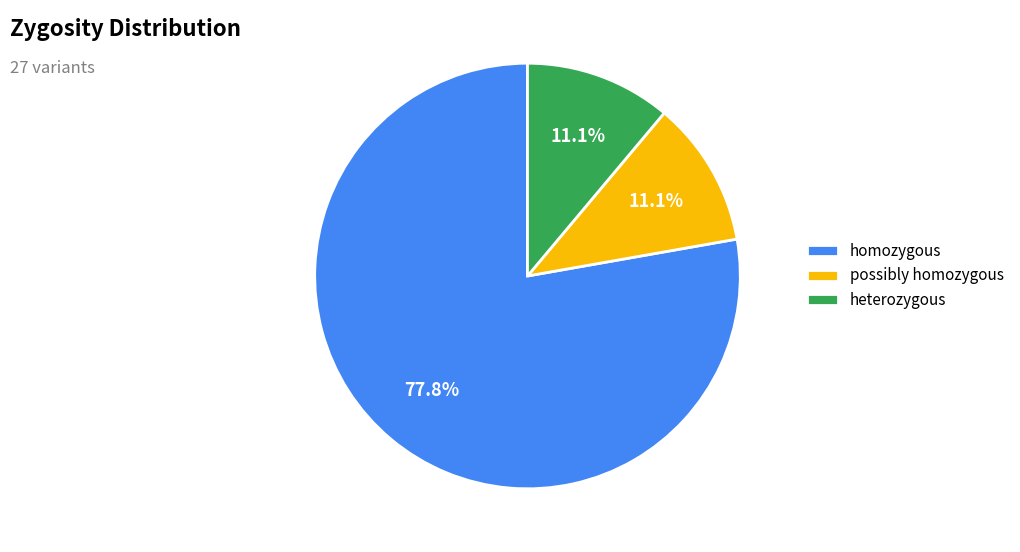

Does any single category account for the majority?

Yes